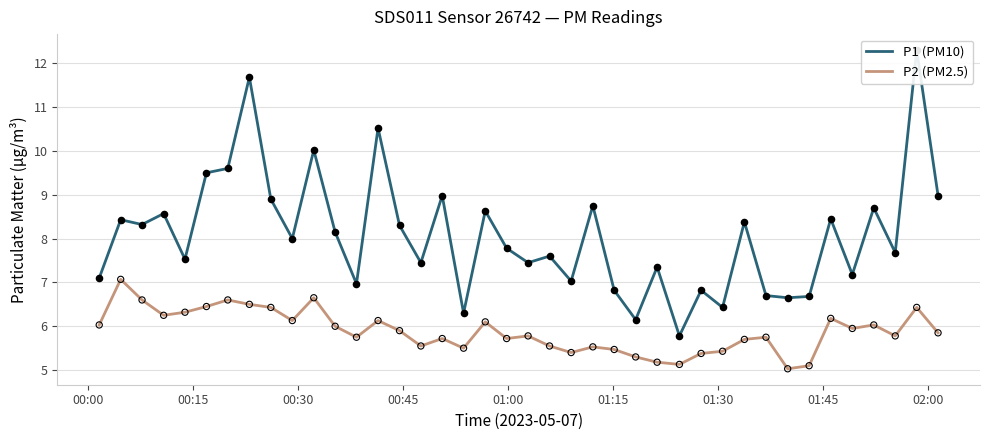

Which series has the widest spread of Y values?

P1 (PM10)